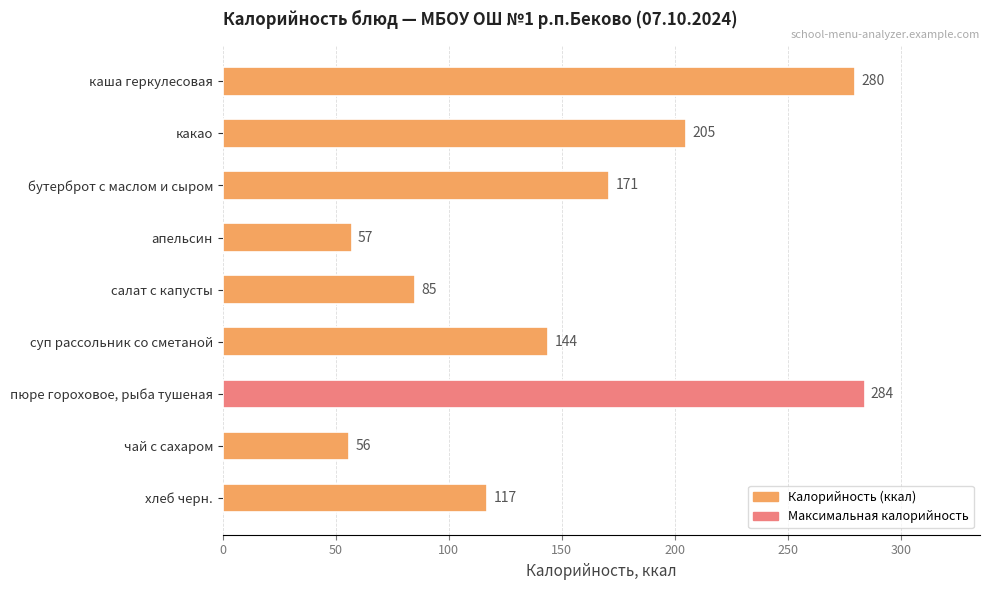

List the labels in order of value, largest first.

пюре гороховое, рыба тушеная, каша геркулесовая, какао, бутерброт с маслом и сыром, суп рассольник со сметаной, хлеб черн., салат с капусты, апельсин, чай с сахаром